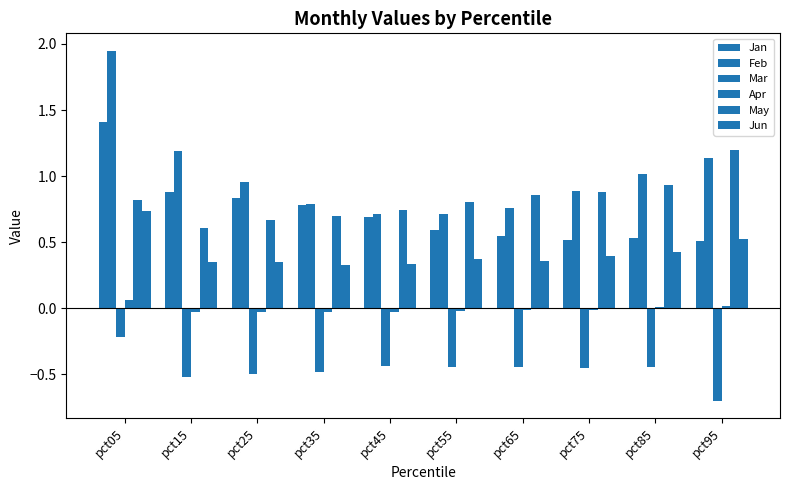

What is the difference between the maximum and minimum values in the May series?

0.6